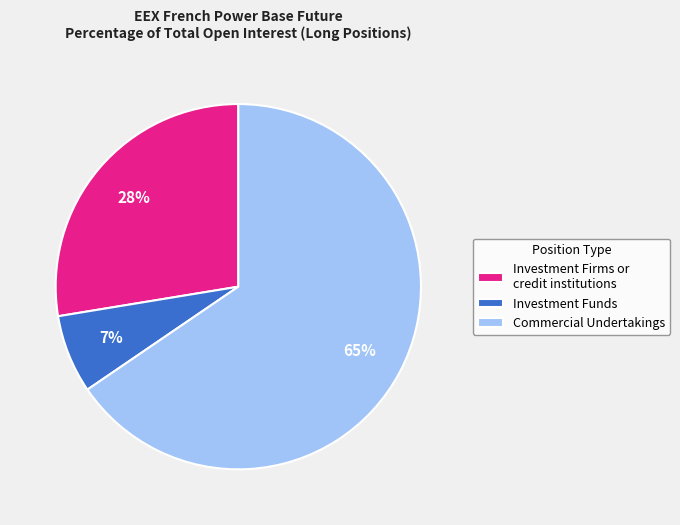

Which slice is the largest?

Commercial Undertakings